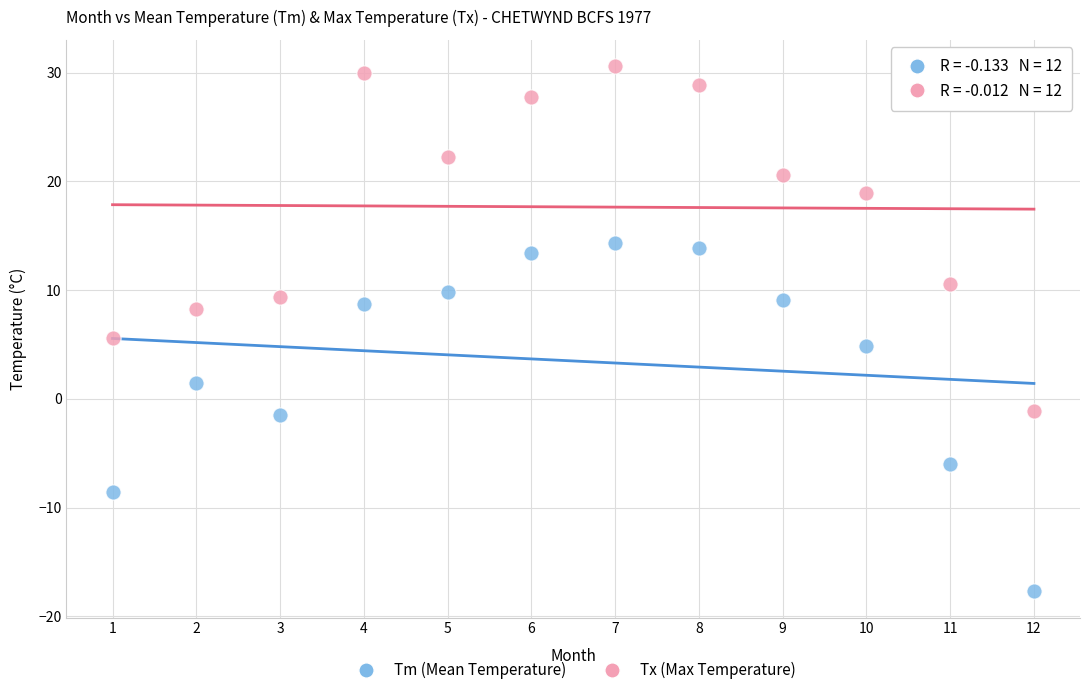

Which series reaches the minimum Y coordinate?

Tm (Mean Temperature)